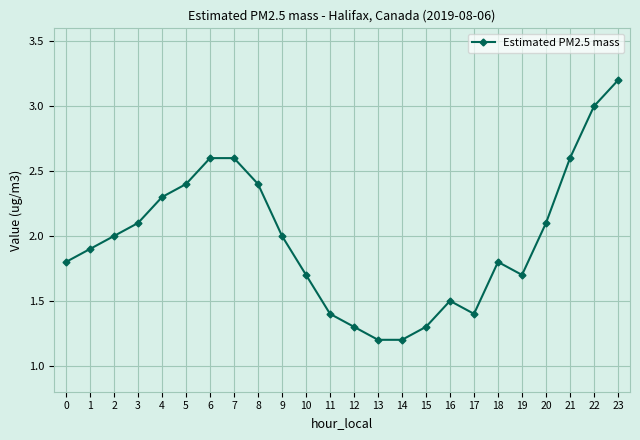

What is the change in value from 0 to 2?

+0.2